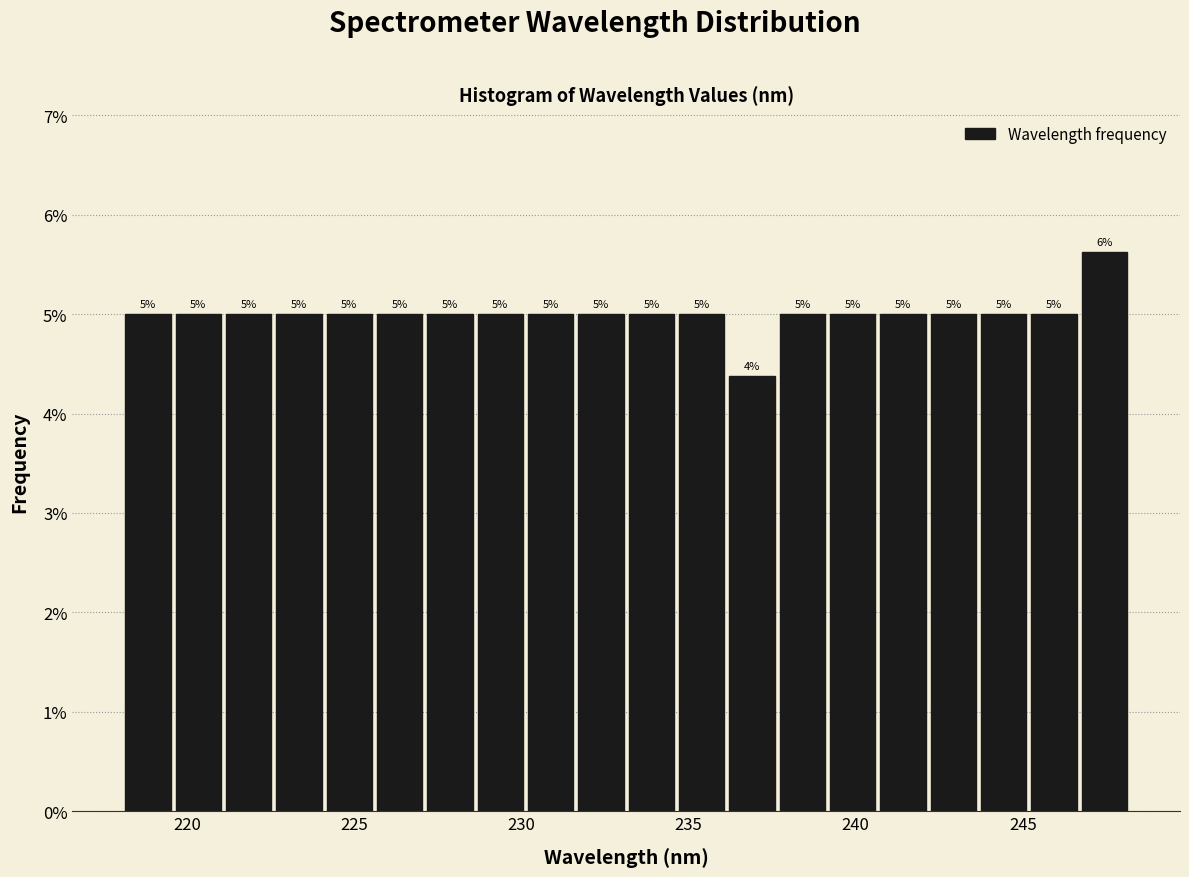

Read against the x-axis, roughly where is the centre of the tallest bar?

247.5